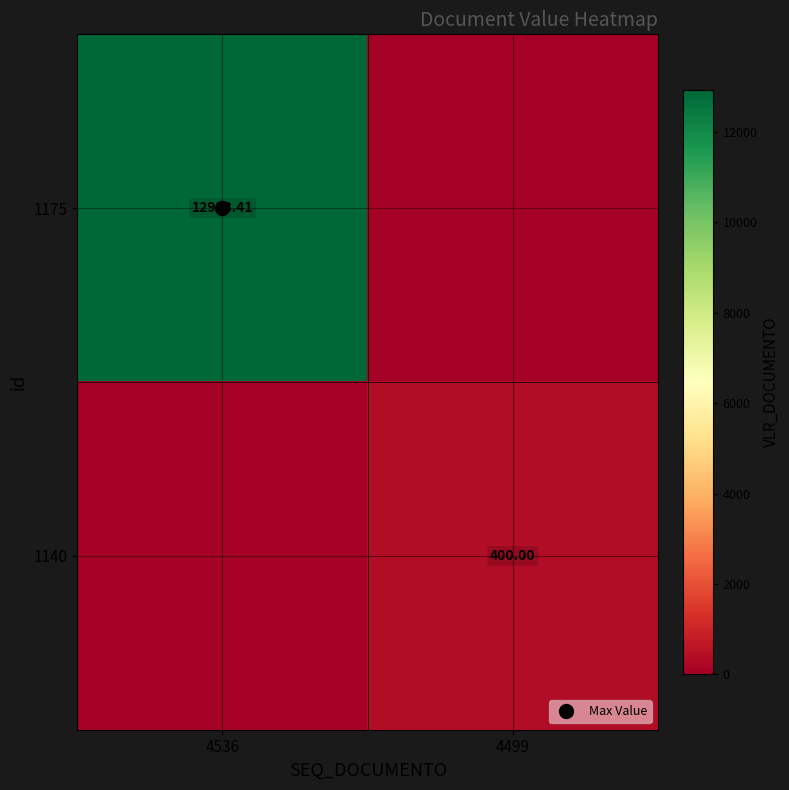

Rank the series at 4536 from highest to lowest value.

1175, 1140